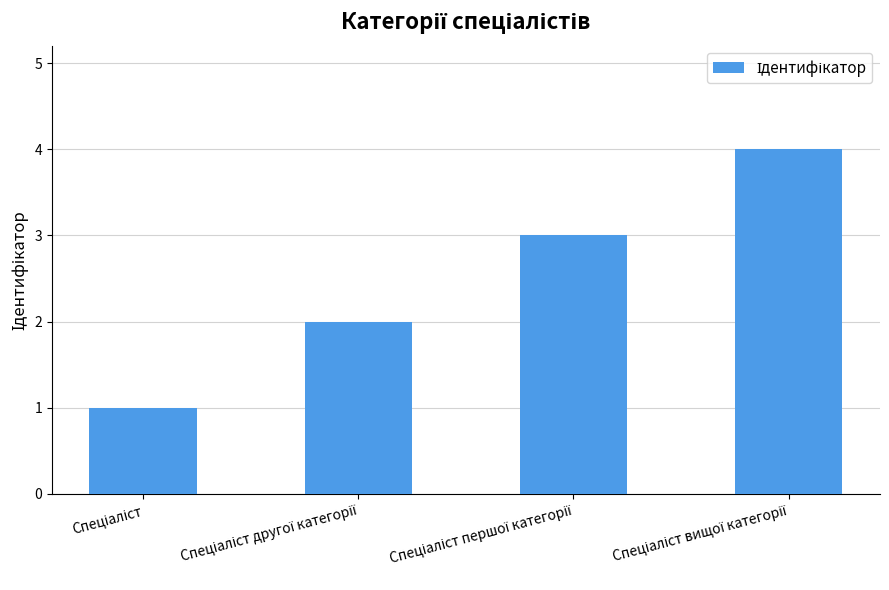

What is the sum of all values?

10